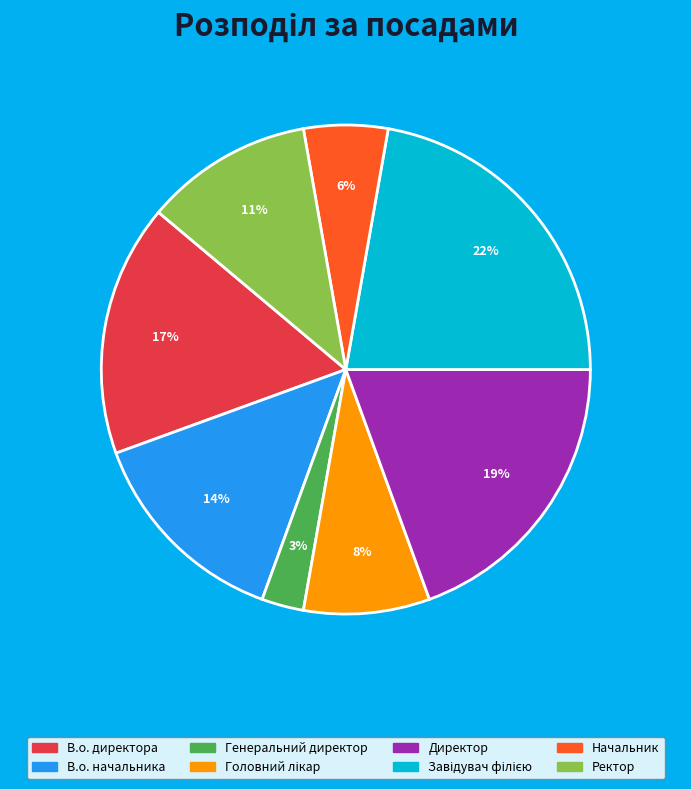

Is there a majority slice in this chart?

No